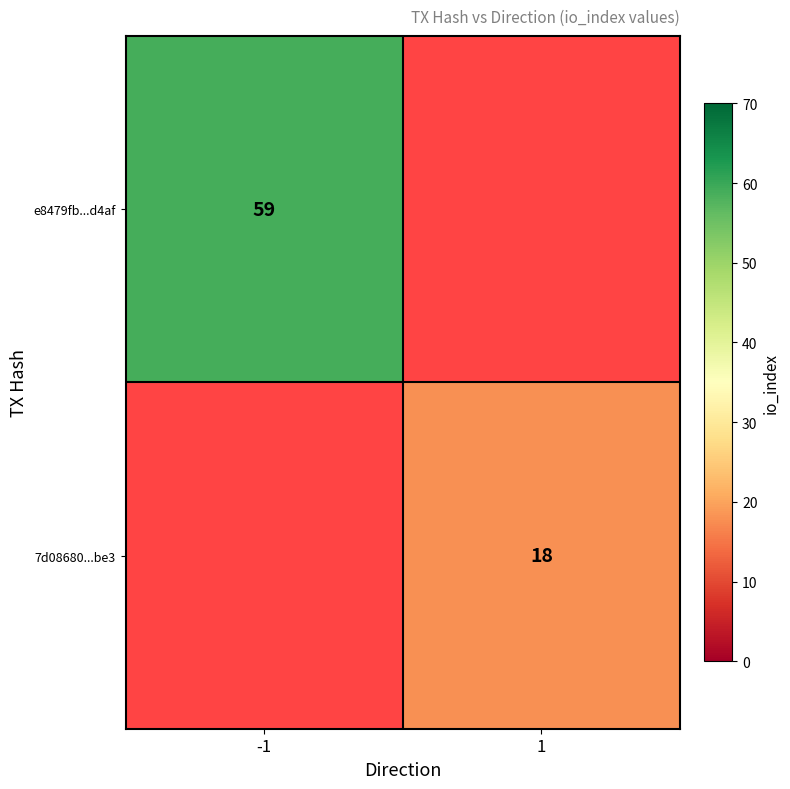

True or false: 7d08680...be3 has a value of 4 at 1.

False